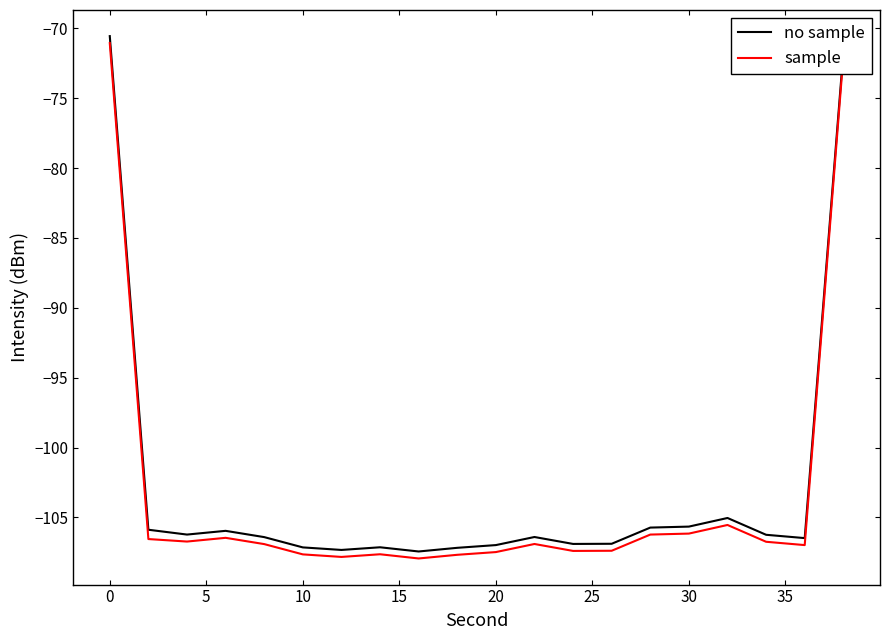

What is the lowest value of the sample series?

-107.9